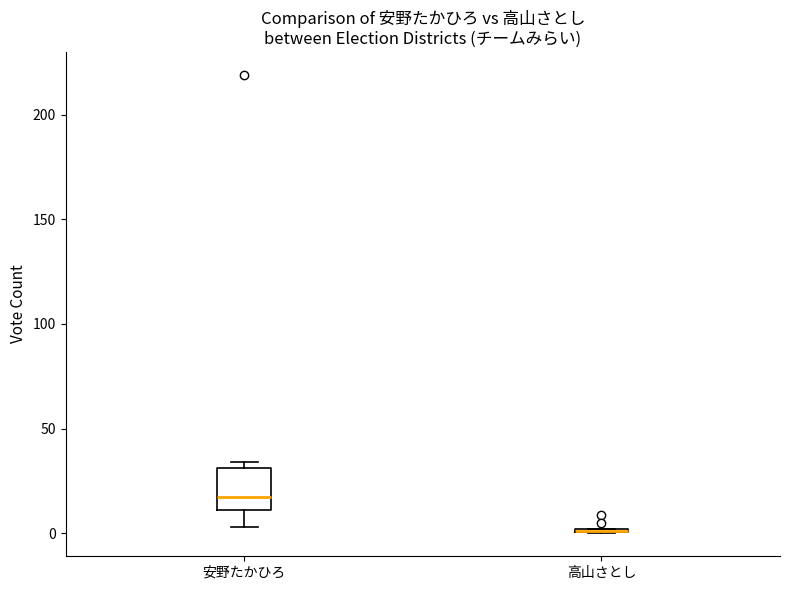

Reading left to right, transcribe this box plot: for each box, give where its median line is, the range the box spans, and where its two whiskers end, as read against the y-axis. The values are not printed on the chart, so give them approximately, as read against the axis.

安野たかひろ: median 15, box 10 to 30, whiskers 5 to 35
高山さとし: box collapsed to a line at 0, whiskers 0 to 0